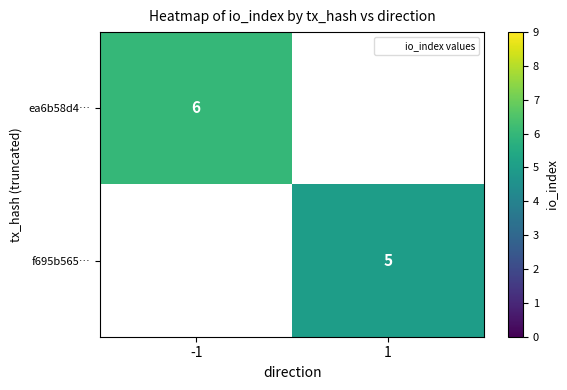

How many positive values does the f695b565… series have?

1